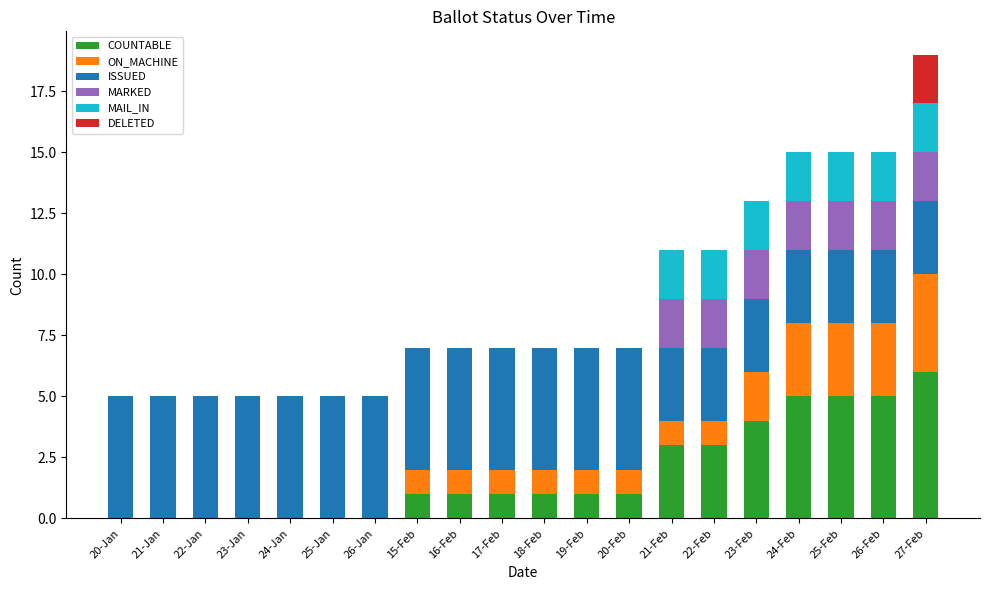

True or false: COUNTABLE has a value of 3 at 25-Feb.

False